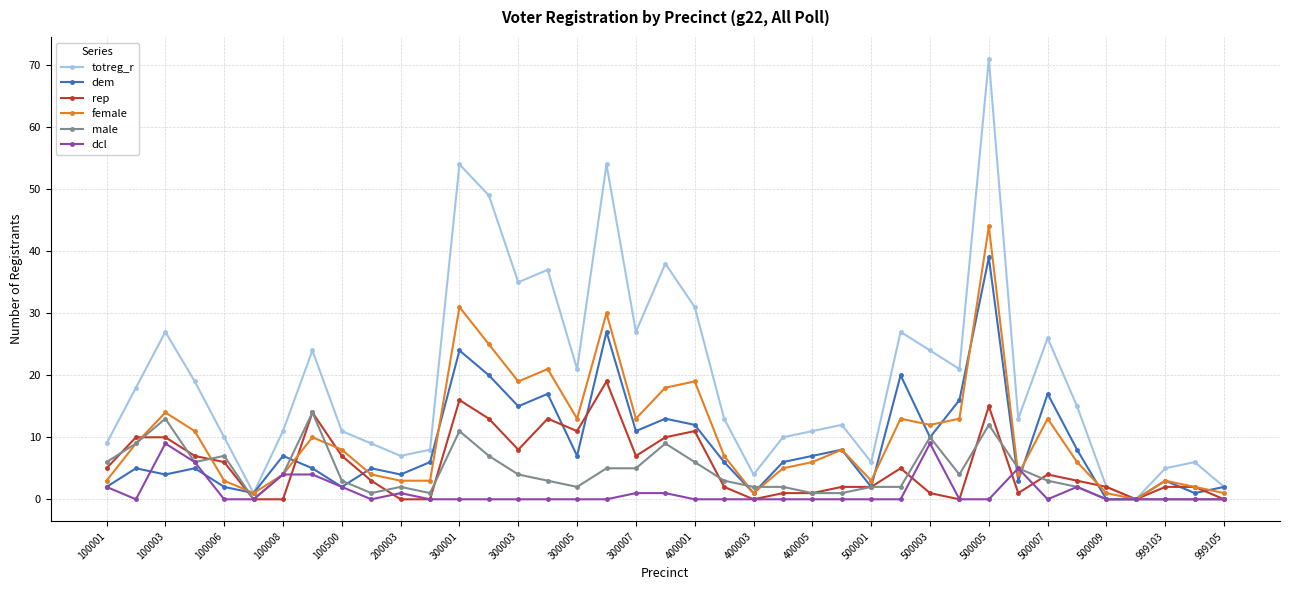

What is the sum of all rep values?

213